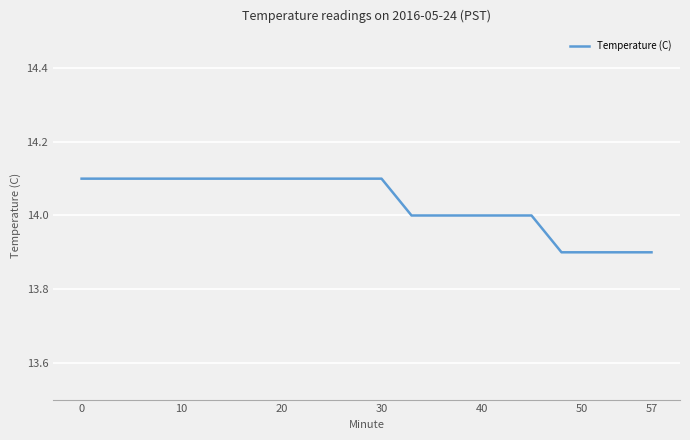

What is the smallest value displayed?

13.9